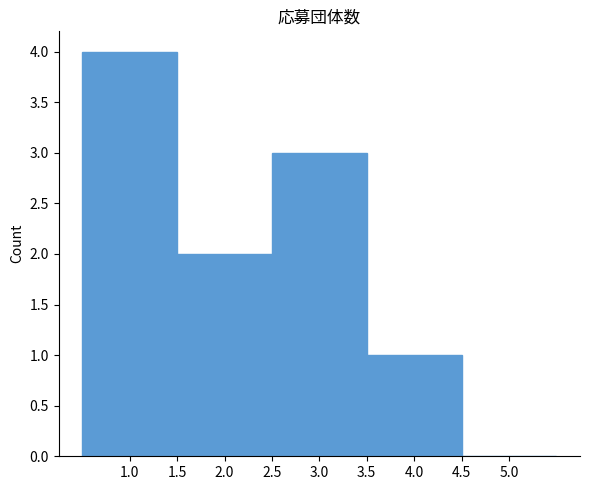

What is the height of the bar covering 3.5 to 4.5 on the x-axis? The values are not printed on the chart, so give them approximately, as read against the axis.

1